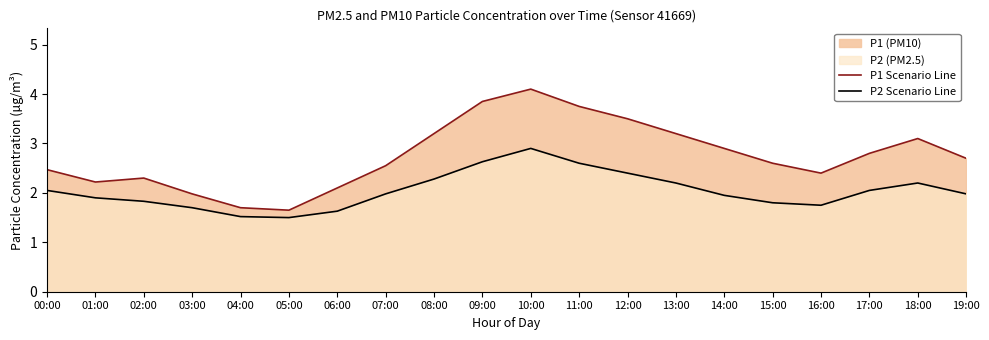

At how many categories does at least one series exceed 2?

17